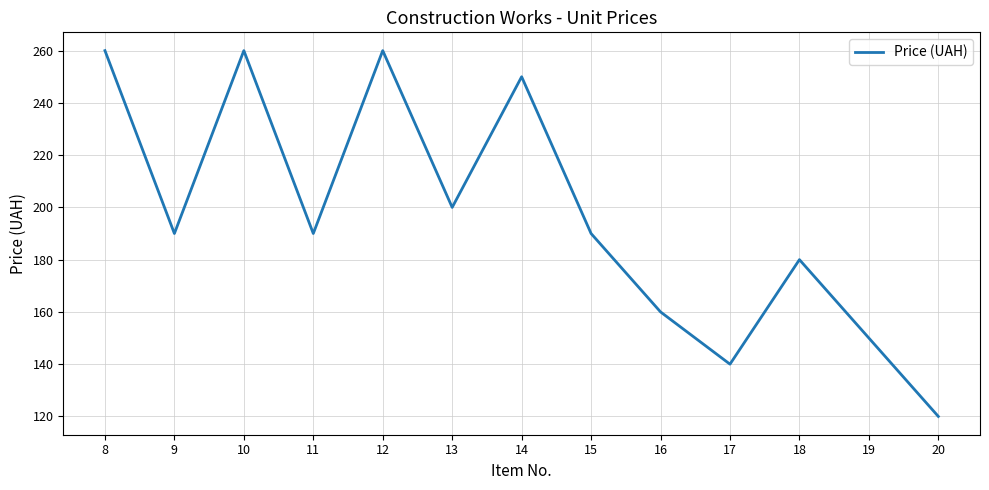

What is the approximate value at 12, to the nearest 10?

260